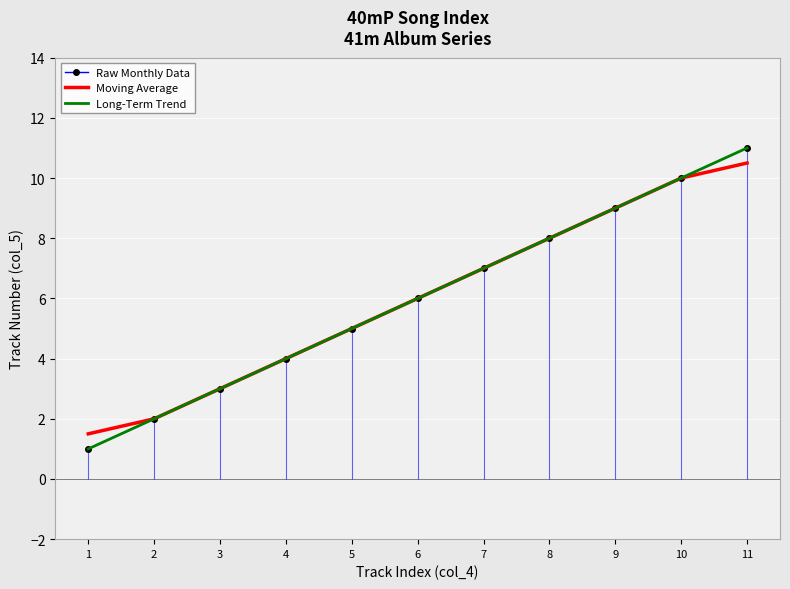

At which category does the chart reach its peak across all series?

11